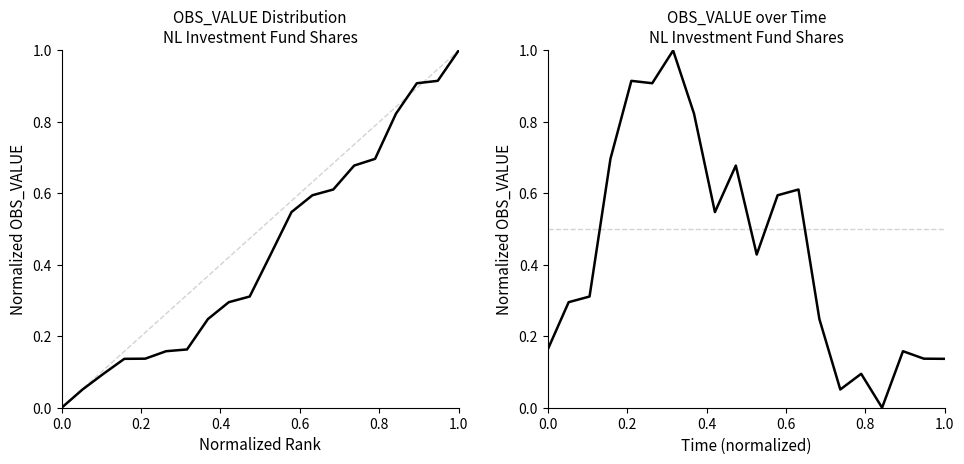

Is the value of OBS_VALUE (normalized) at 18 greater than the value of OBS_VALUE (sorted) at 6?

No